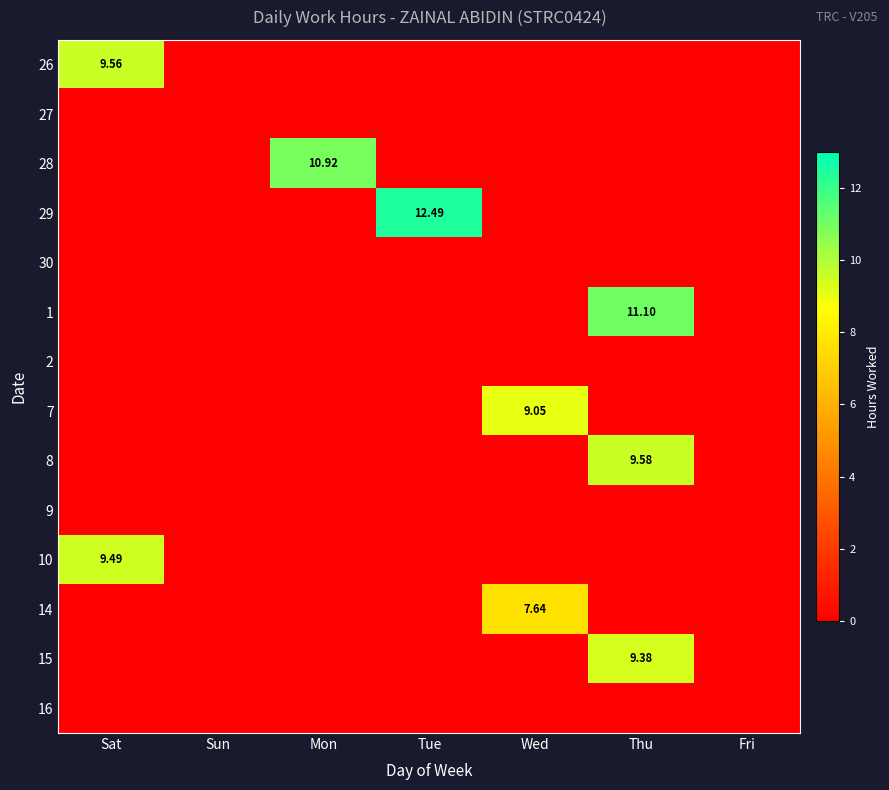

Which series changed the most between Sat and Sun?

26